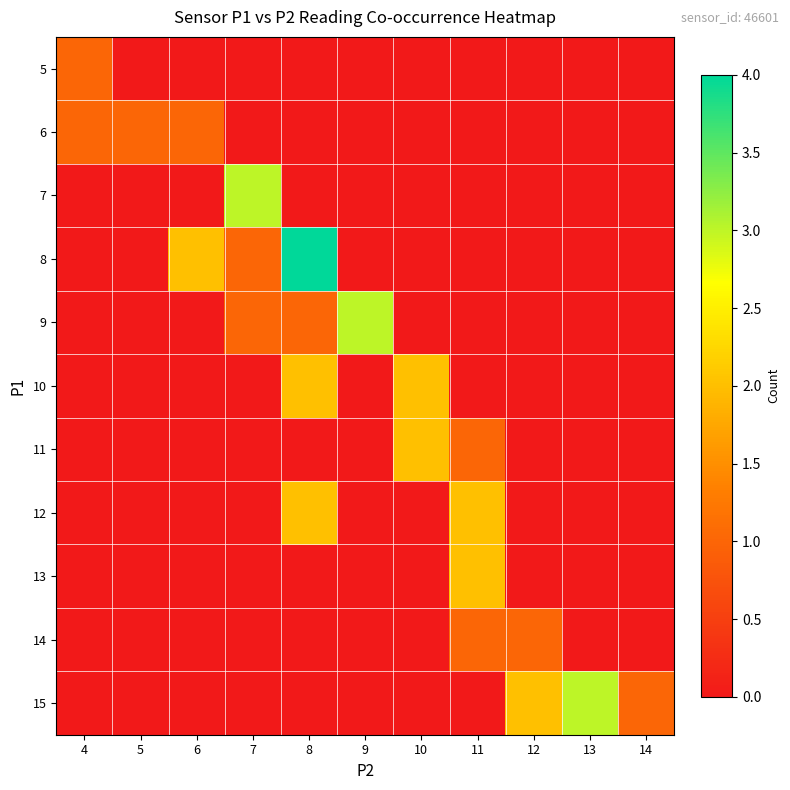

Reading left to right, what are all the values shown in this chart?

5: 4=1	5=0	6=0	7=0	8=0	9=0	10=0	11=0	12=0	13=0	14=0
6: 4=1	5=1	6=1	7=0	8=0	9=0	10=0	11=0	12=0	13=0	14=0
7: 4=0	5=0	6=0	7=3	8=0	9=0	10=0	11=0	12=0	13=0	14=0
8: 4=0	5=0	6=2	7=1	8=4	9=0	10=0	11=0	12=0	13=0	14=0
9: 4=0	5=0	6=0	7=1	8=1	9=3	10=0	11=0	12=0	13=0	14=0
10: 4=0	5=0	6=0	7=0	8=2	9=0	10=2	11=0	12=0	13=0	14=0
11: 4=0	5=0	6=0	7=0	8=0	9=0	10=2	11=1	12=0	13=0	14=0
12: 4=0	5=0	6=0	7=0	8=2	9=0	10=0	11=2	12=0	13=0	14=0
13: 4=0	5=0	6=0	7=0	8=0	9=0	10=0	11=2	12=0	13=0	14=0
14: 4=0	5=0	6=0	7=0	8=0	9=0	10=0	11=1	12=1	13=0	14=0
15: 4=0	5=0	6=0	7=0	8=0	9=0	10=0	11=0	12=2	13=3	14=1